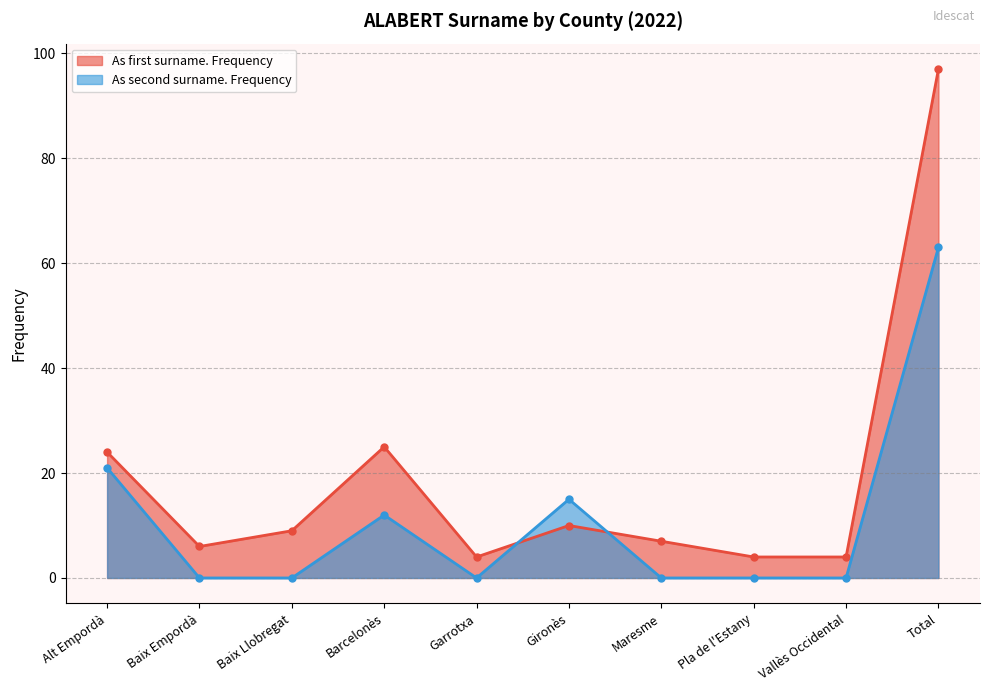

What is the label of the 4th point from the right?

Maresme